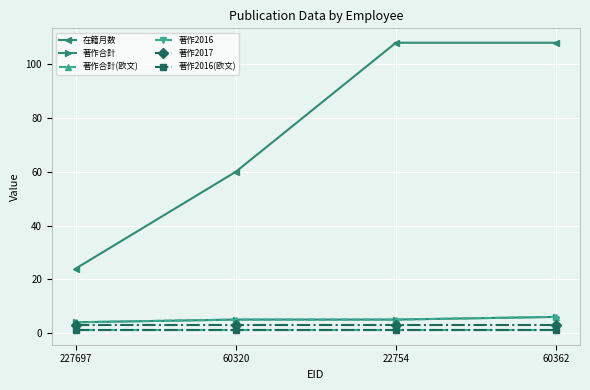

Does the chart display data point markers on the line(s)?

Yes